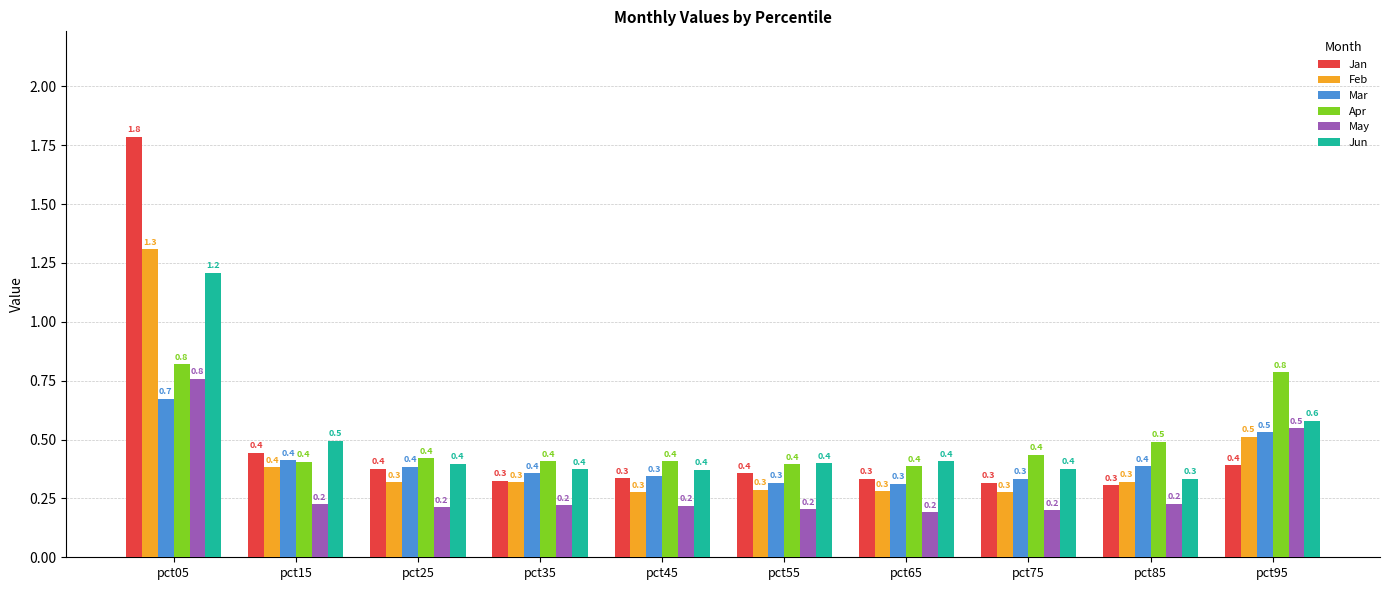

What is the difference between the second highest and minimum values in the Apr series?

0.4